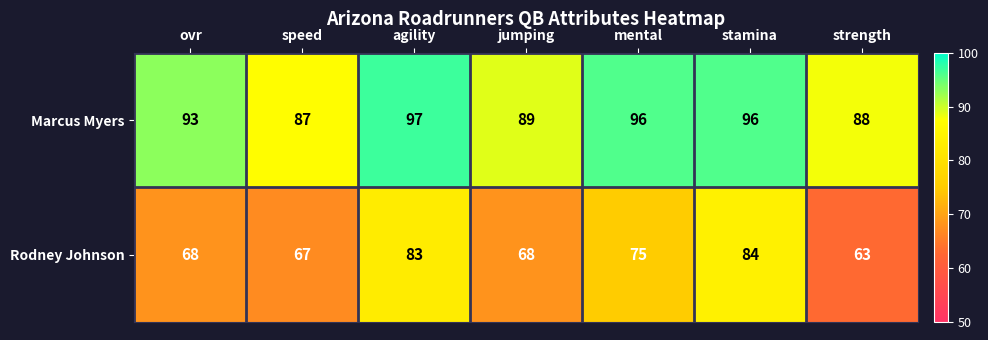

At how many categories does at least one series exceed 66?

7